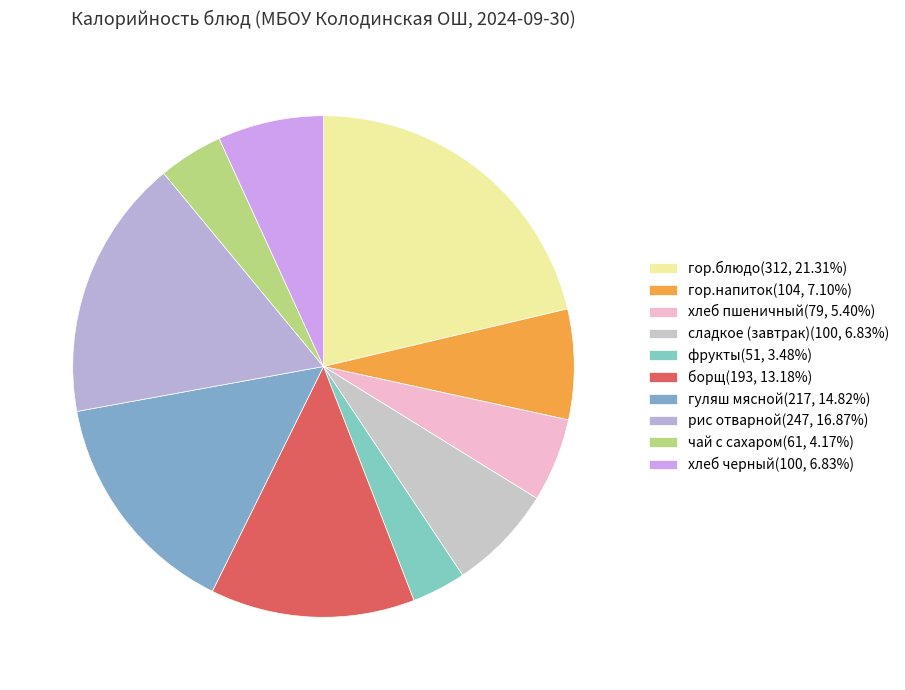

Count the number of slices in the pie.

10